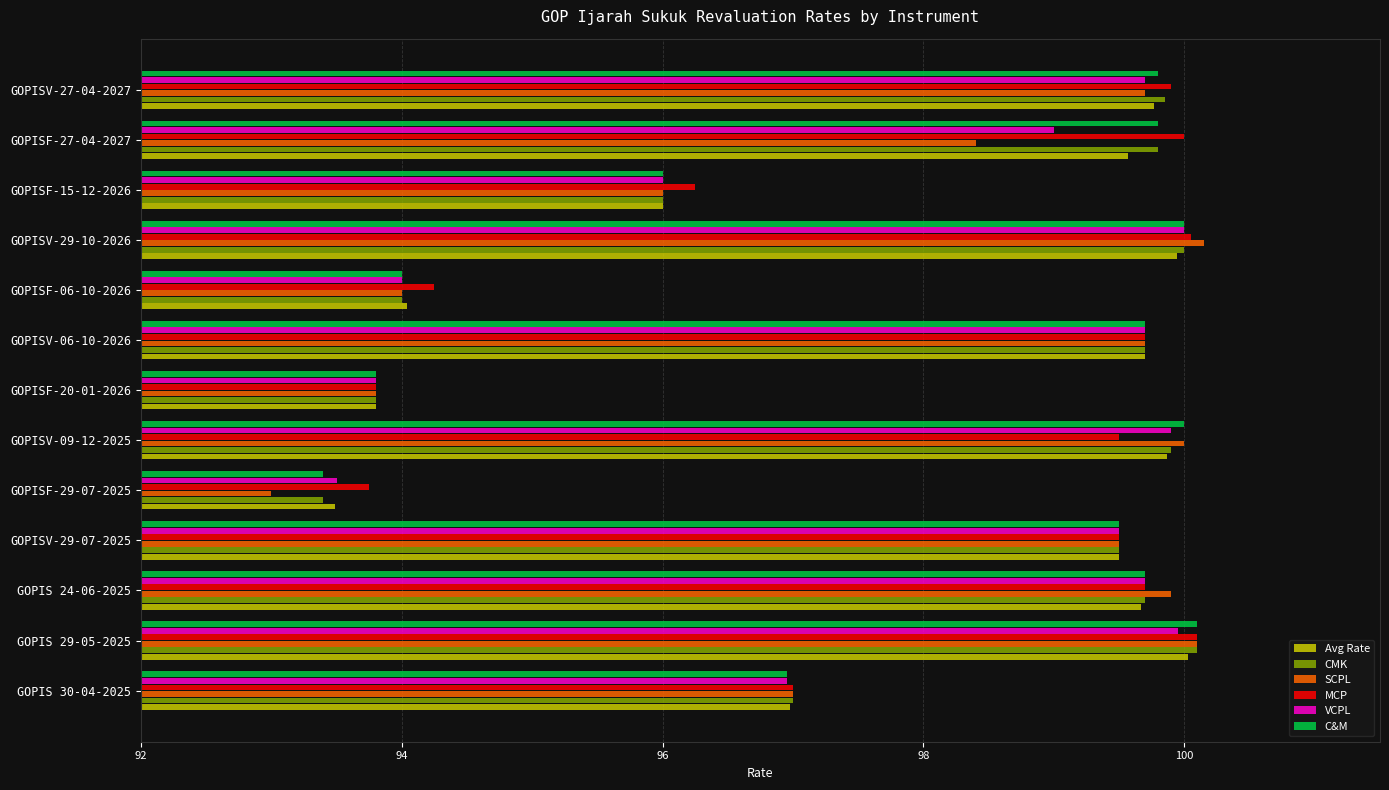

What is the difference between the maximum and minimum values in the VCPL series?

6.5